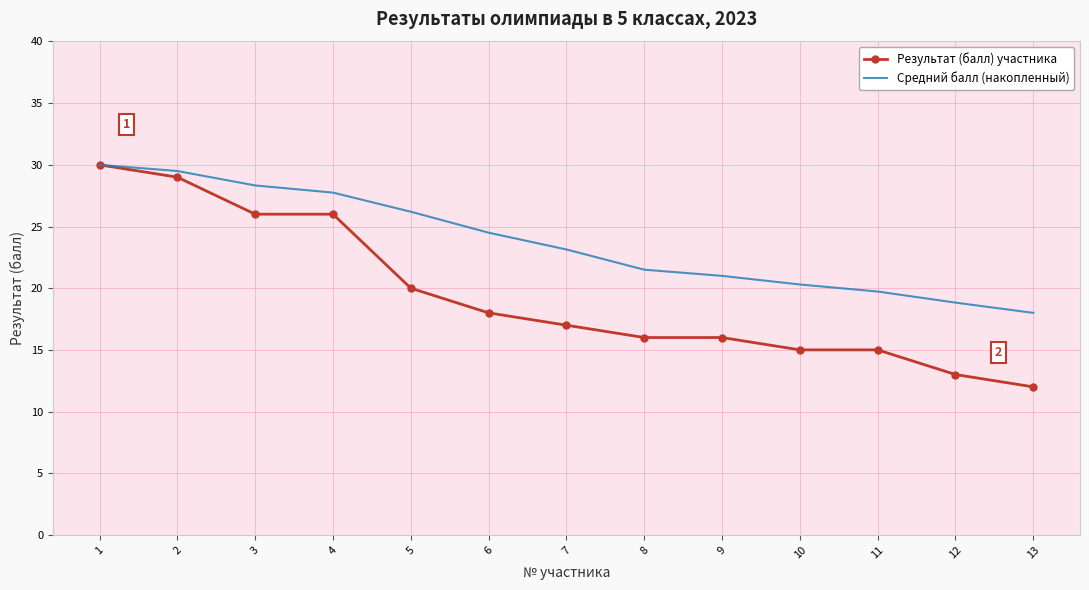

True or false: Результат (балл) участника has a value of 15.0 at 11.

True